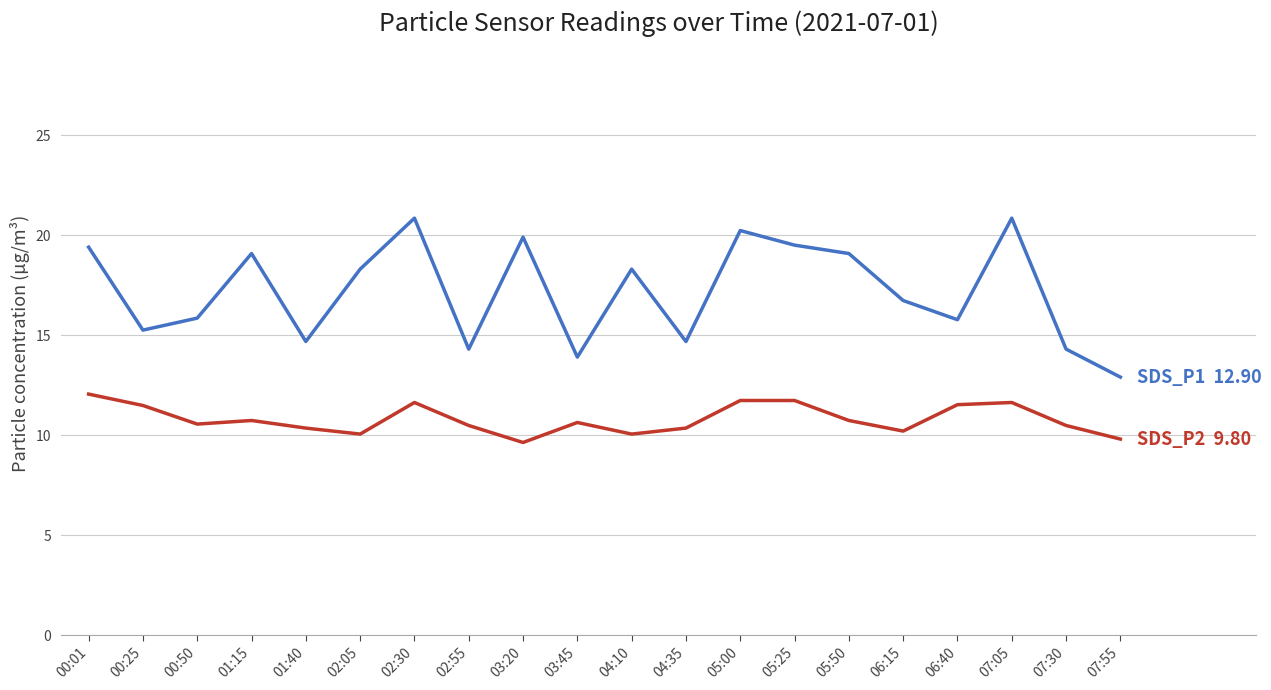

What position from the left is 03:45?

10